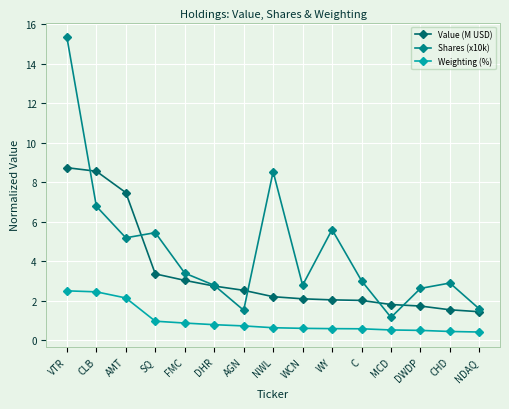

What is the approximate value of Value (M USD) at MCD?

1.8